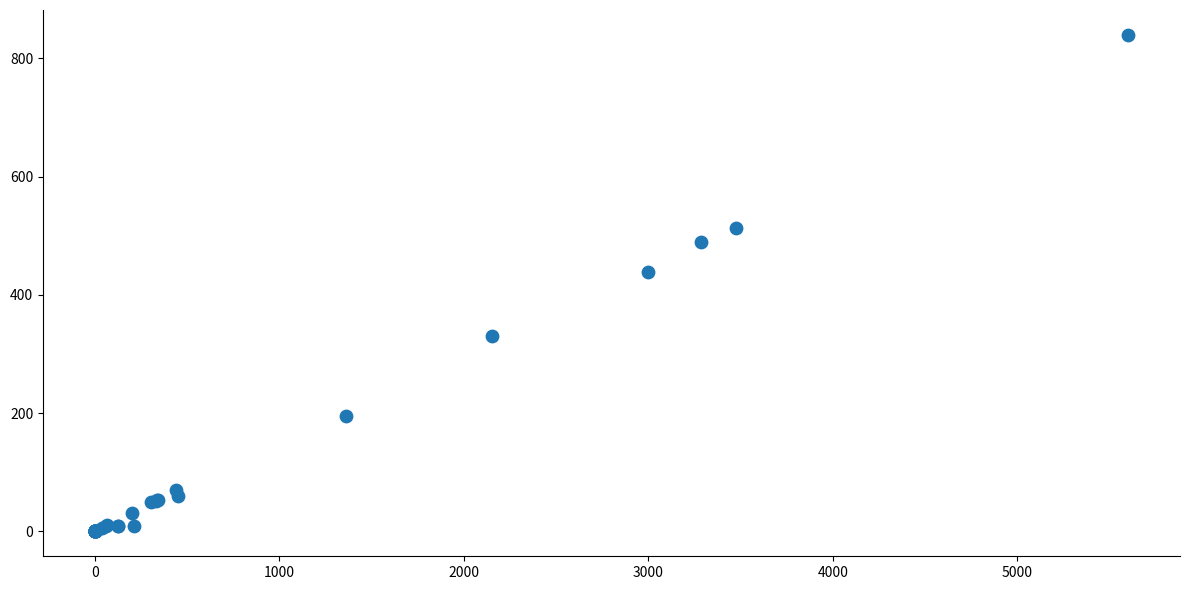

What Y value in the scatter plot is closest to 420?

439